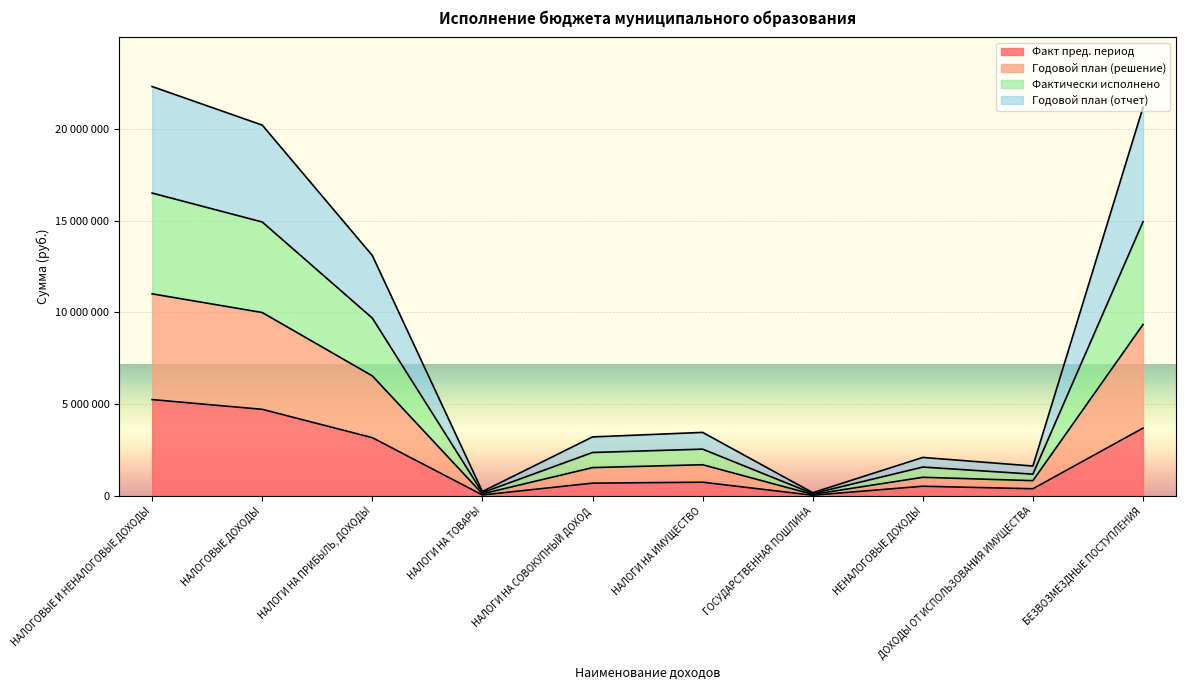

Which series has the widest spread of values?

Годовой план (решение)